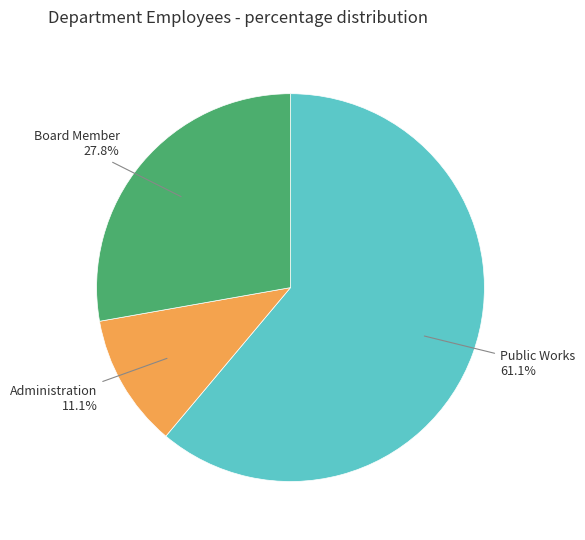

Is there any slice that represents more than half of the pie?

Yes